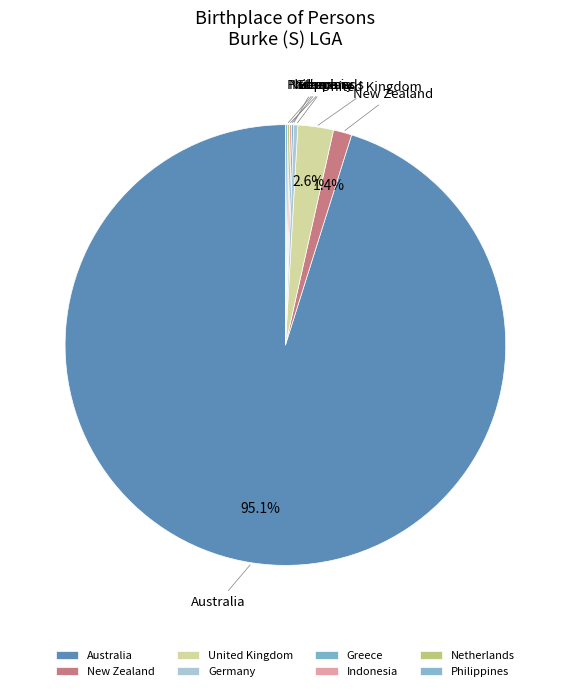

What is the ratio of the value at United Kingdom to the value at Germany?

8.7